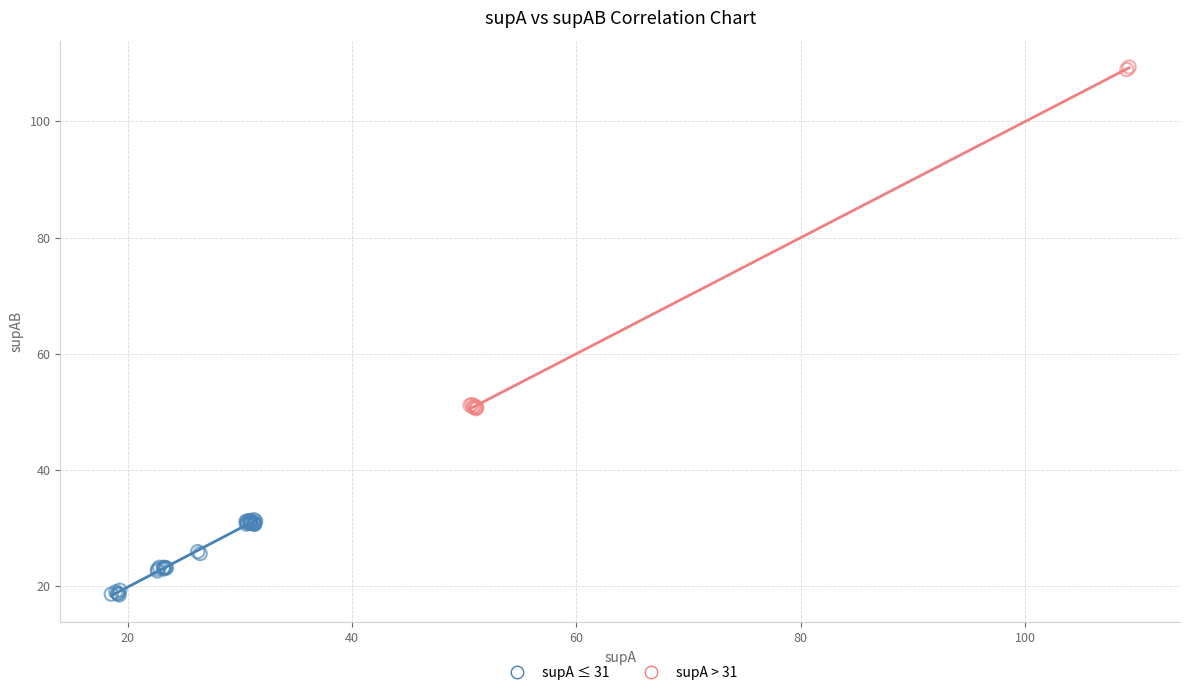

Which series reaches the maximum Y coordinate?

supA > 31